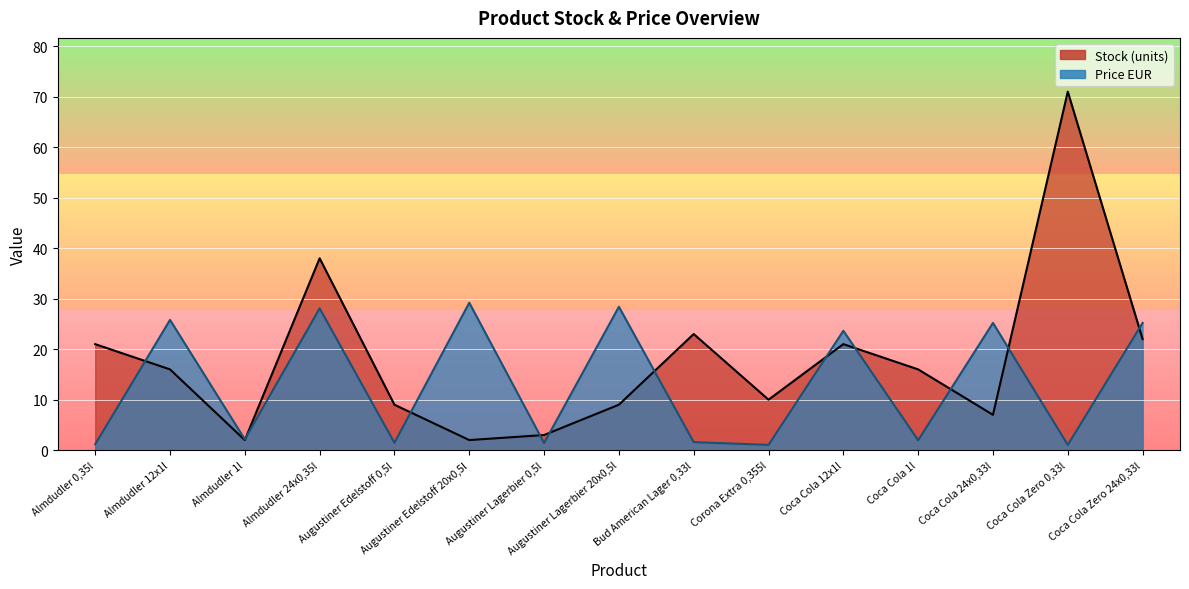

What is the label of the 12th point from the left?

Coca Cola 1l